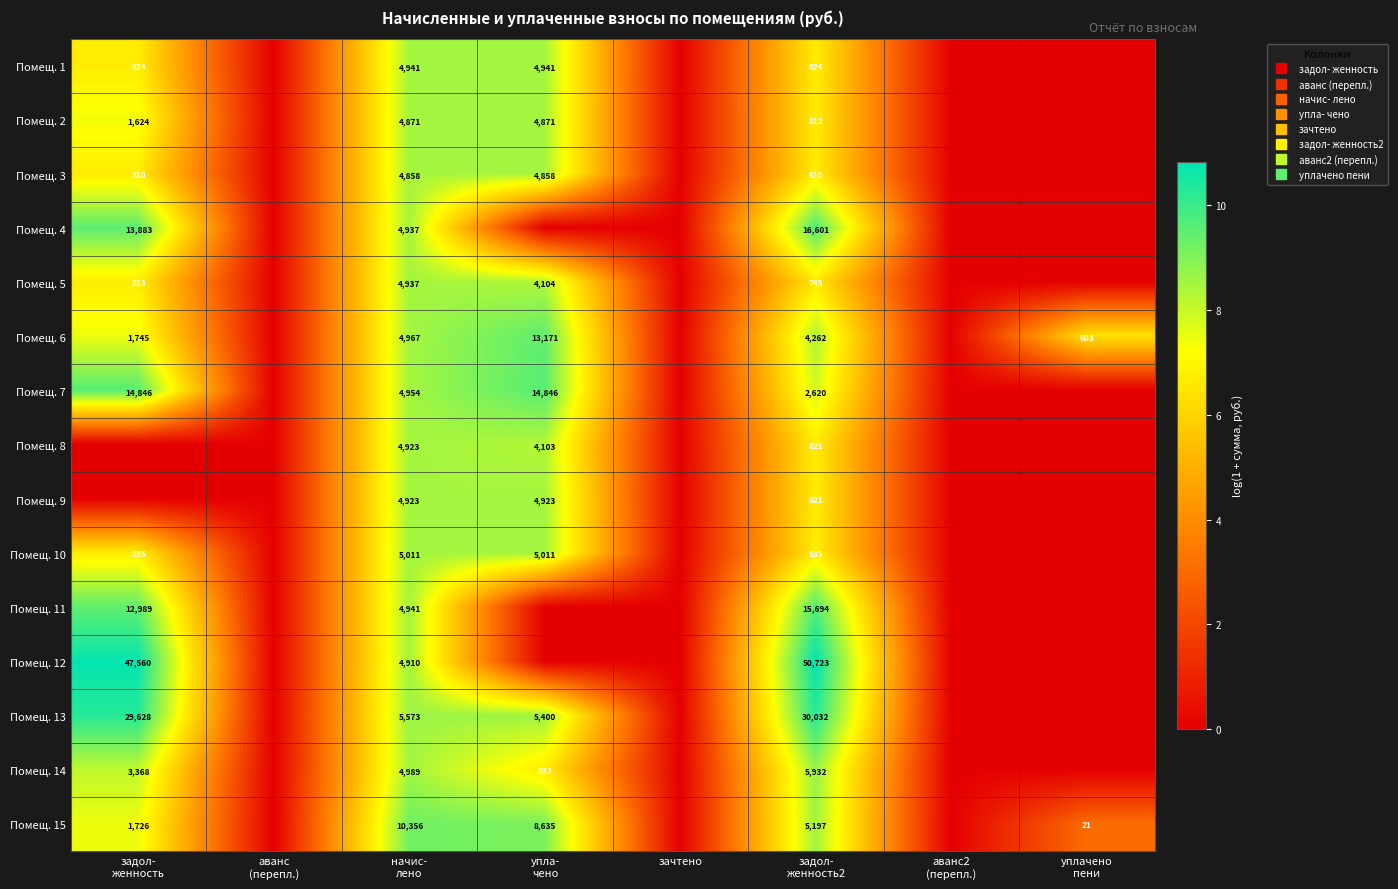

The value of Помещ. 13 at зачтено is -6.2. True or false?

False